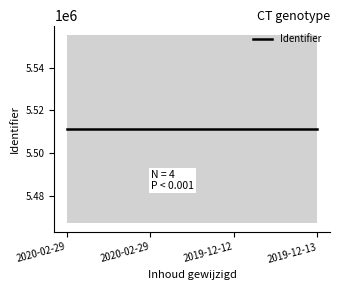

True or false: the data shows 5511361 at 2020-02-29.

True